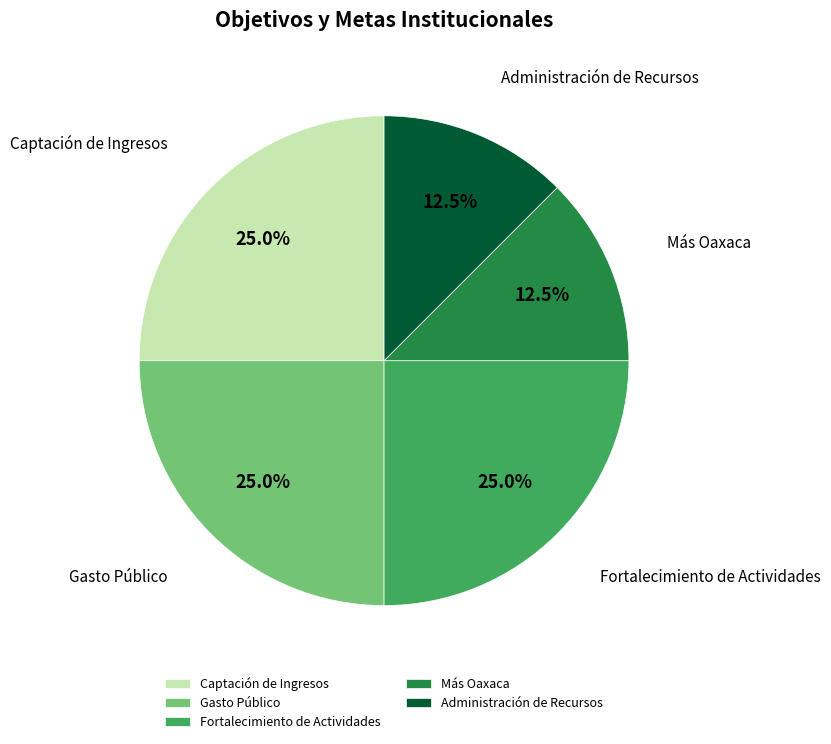

Approximately how many times larger is the value at Gasto Público compared to Administración de Recursos?

2.0